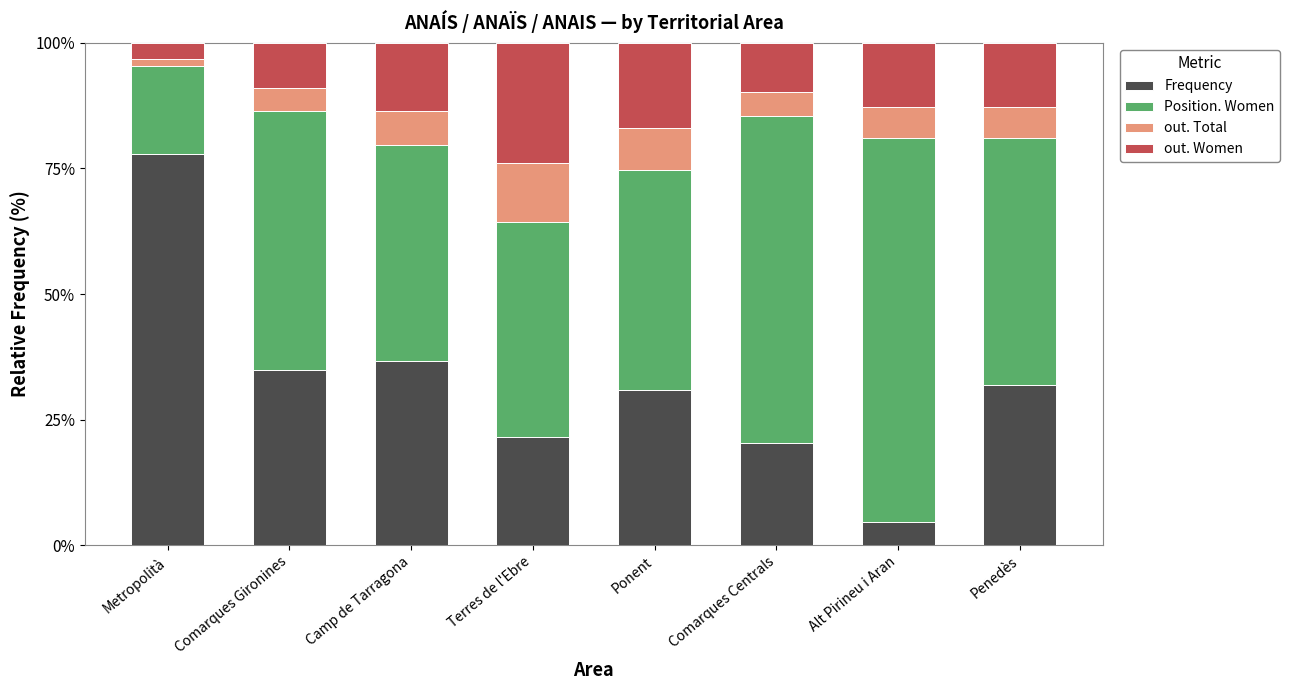

What is the sum of all Frequency values?

258.4